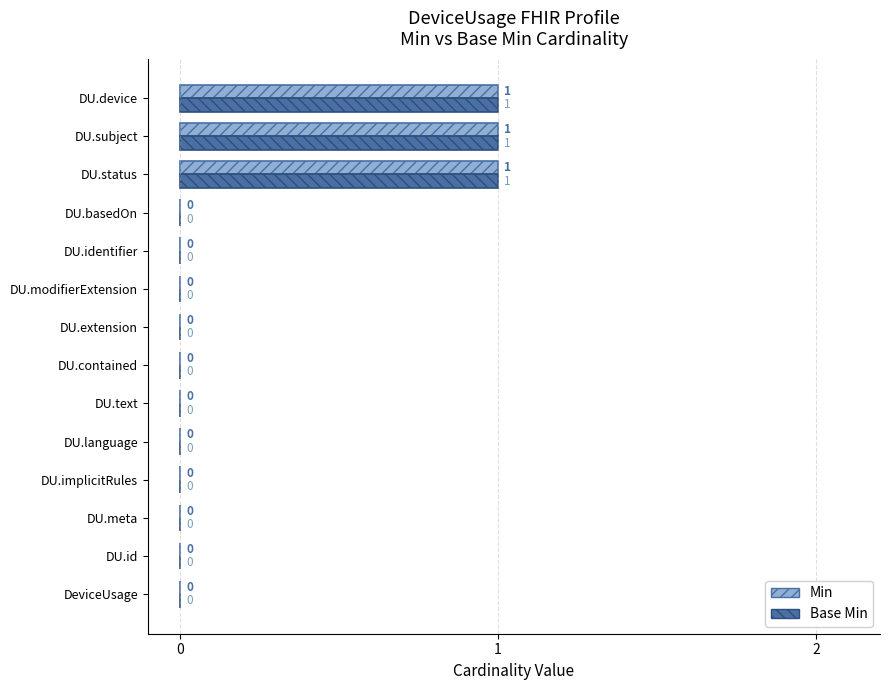

How many Base Min values are between 0 and 1?

14